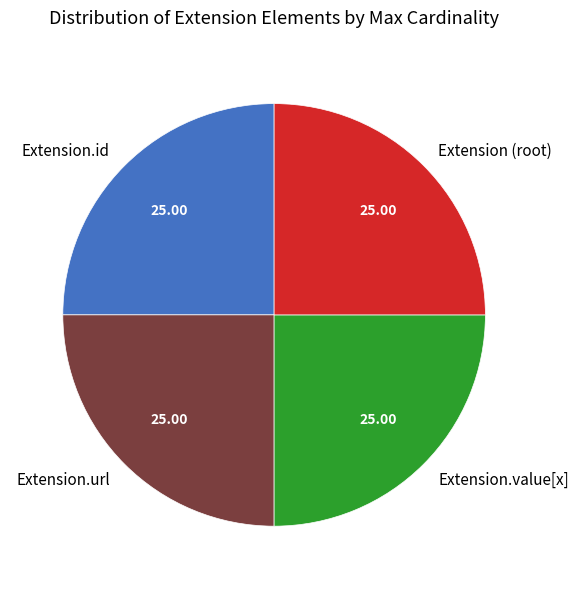

How many slices are in this pie chart?

4